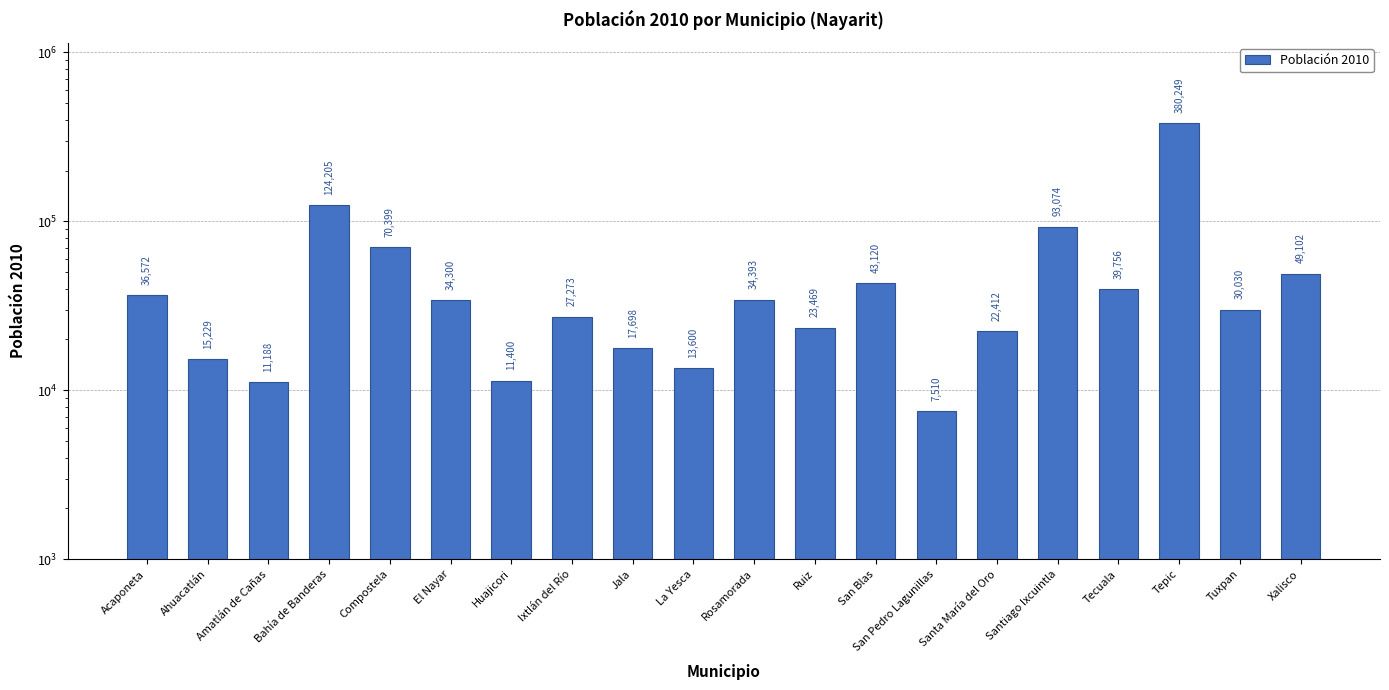

What is the sum of all values?

1084979